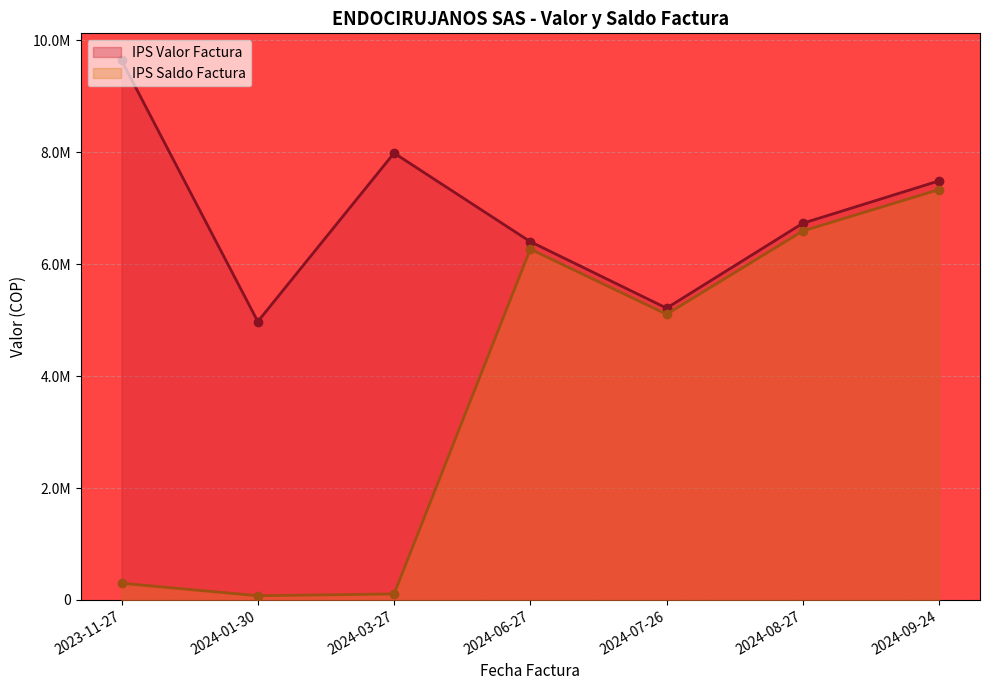

Reading left to right, what are all the values shown in this chart?

IPS Valor Factura: 9640650.0	4974030.0	7983840.0	6400861.0	5213480.0	6730370.0	7487670.0
IPS Saldo Factura: 298957.0	75751.4	107805.2	6267553.2	5104218.4	6592146.6	7331732.6